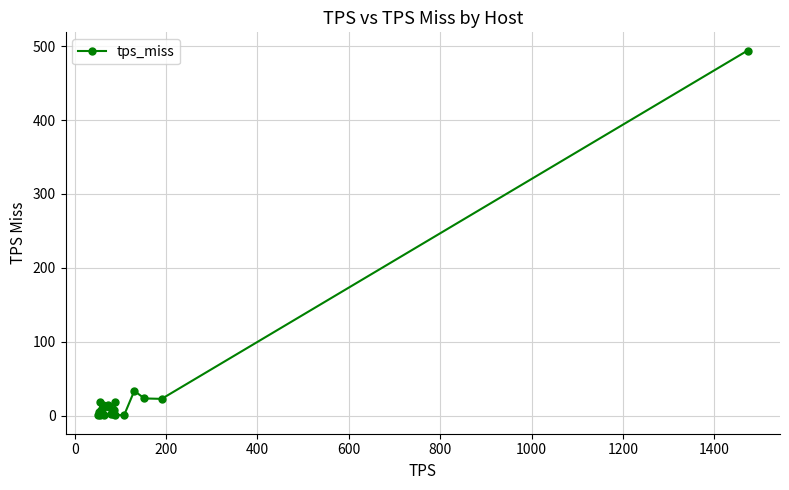

What is the difference between the maximum and minimum values?

494.1